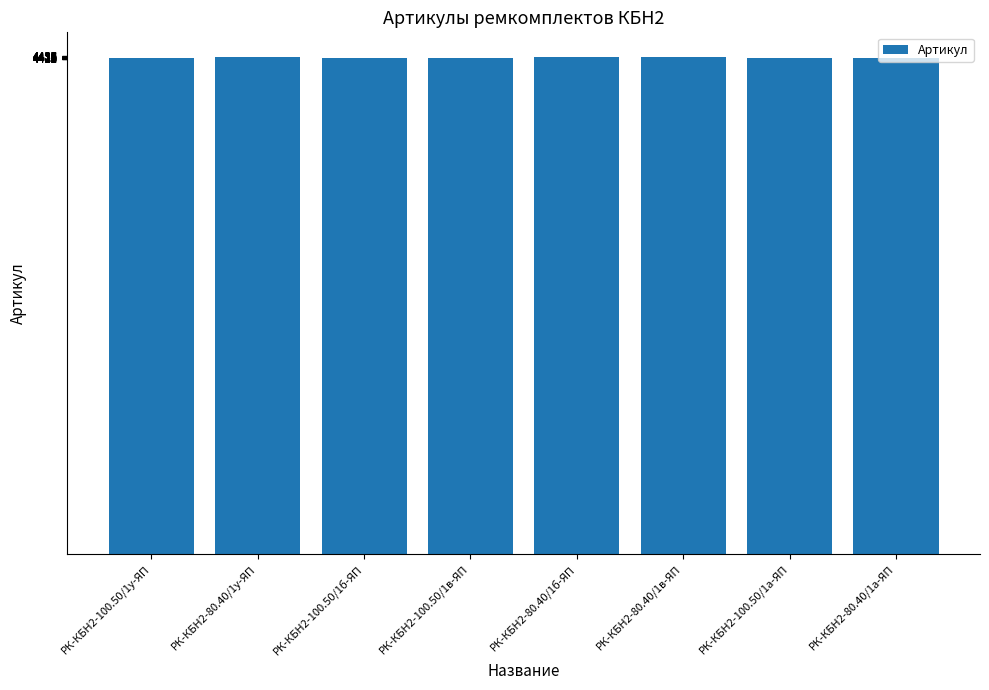

What position from the left is РК-КБН2-100.50/1у-ЯП?

1